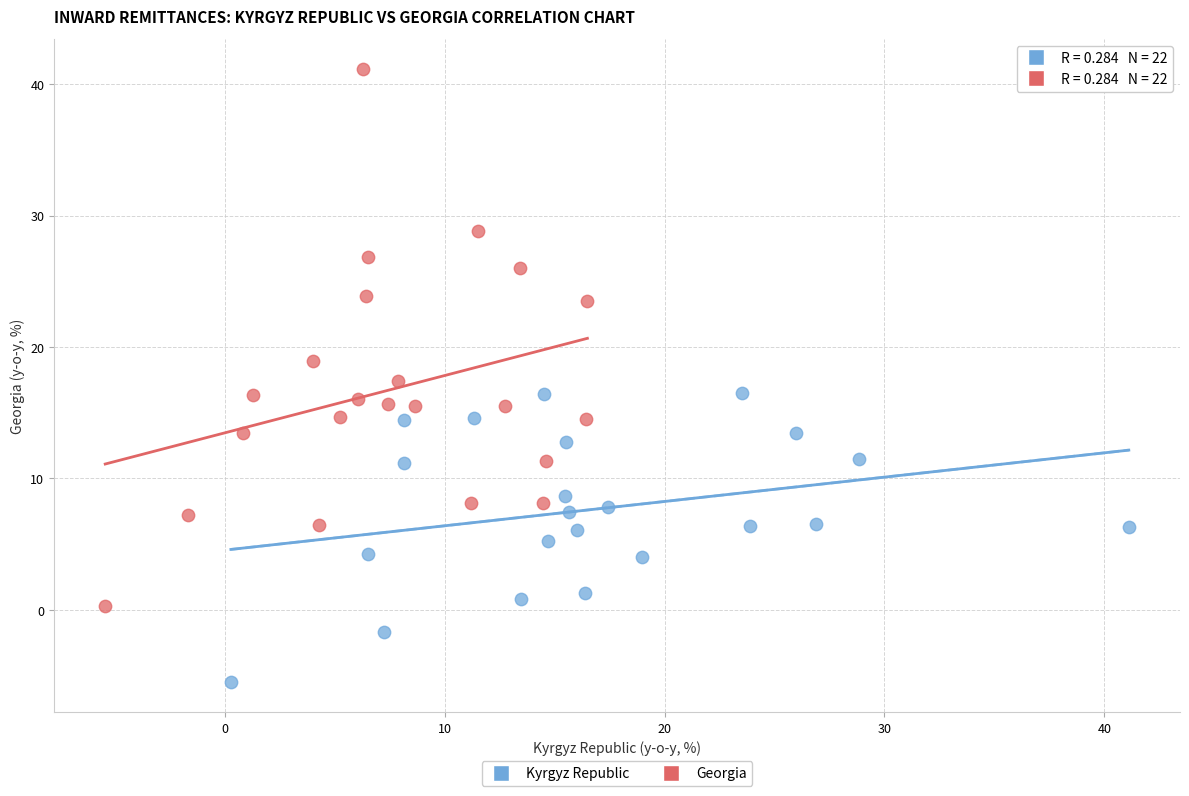

Which series has the largest Y range (max minus min)?

Georgia